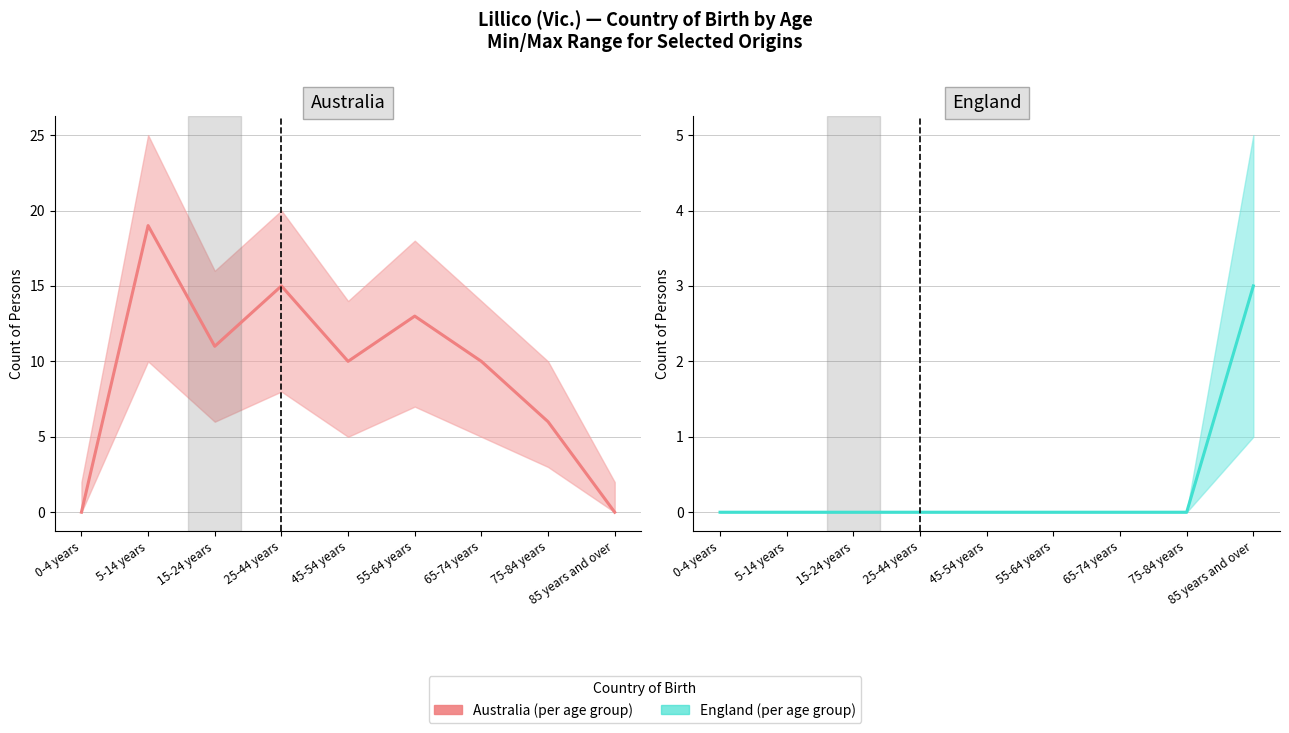

What is the sum of all Australia values?

84